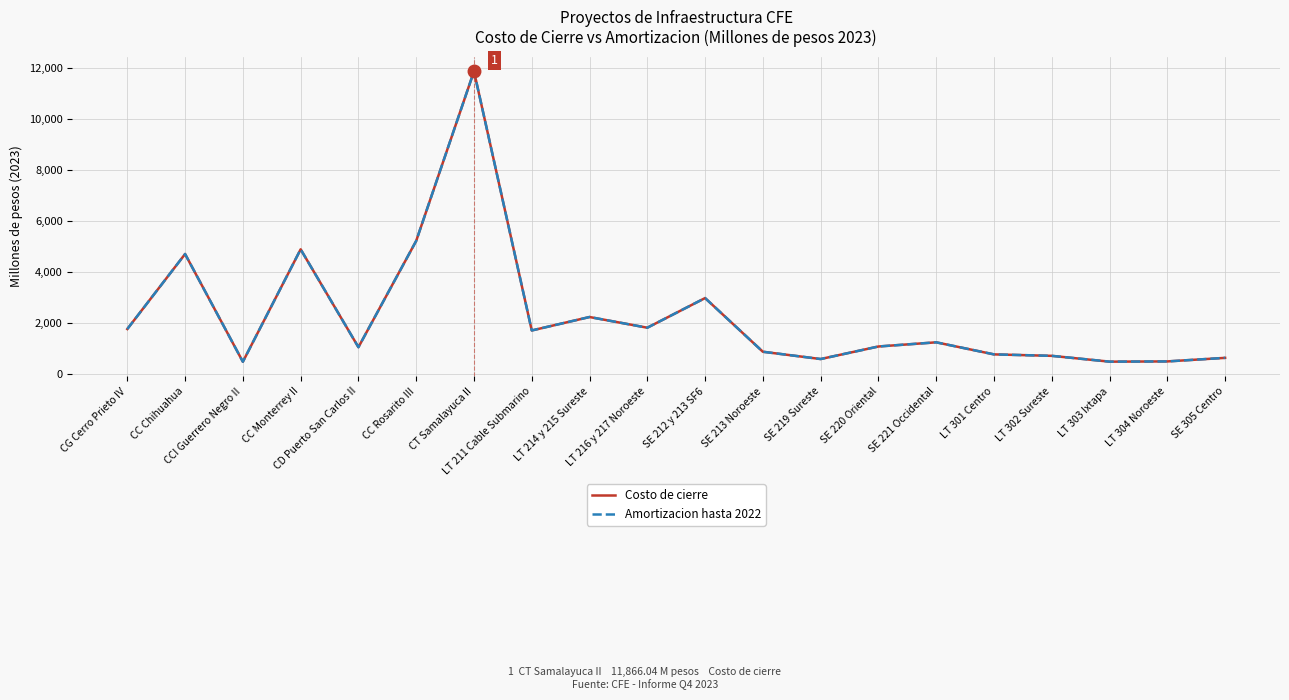

How many lines are shown in the chart?

2